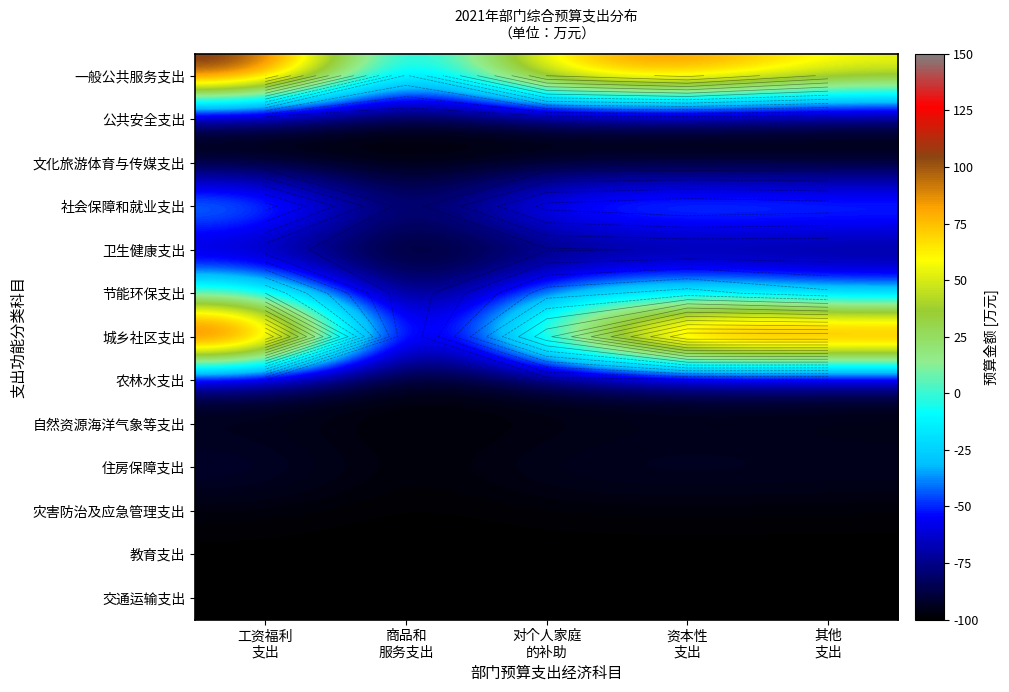

The 文化旅游体育与传媒支出 series shows -97.8 at 资本性 支出. True or false?

True